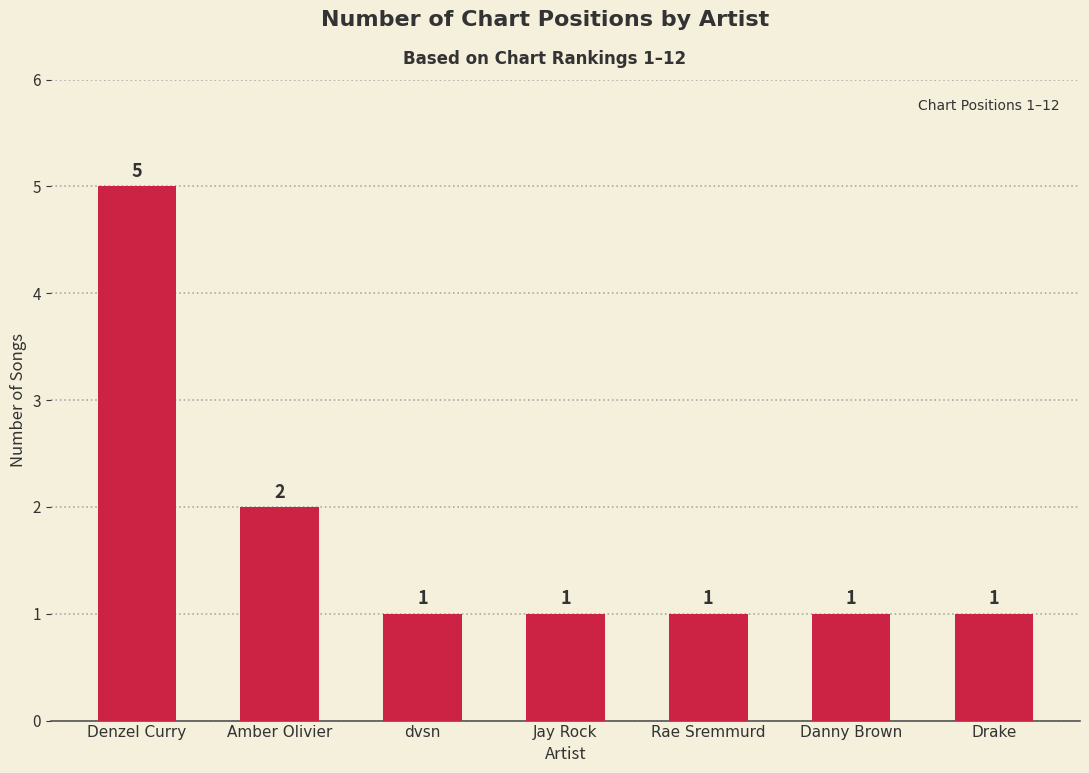

Reading left to right, transcribe all the data shown in this chart.

Denzel Curry=5	Amber Olivier=2	dvsn=1	Jay Rock=1	Rae Sremmurd=1	Danny Brown=1	Drake=1